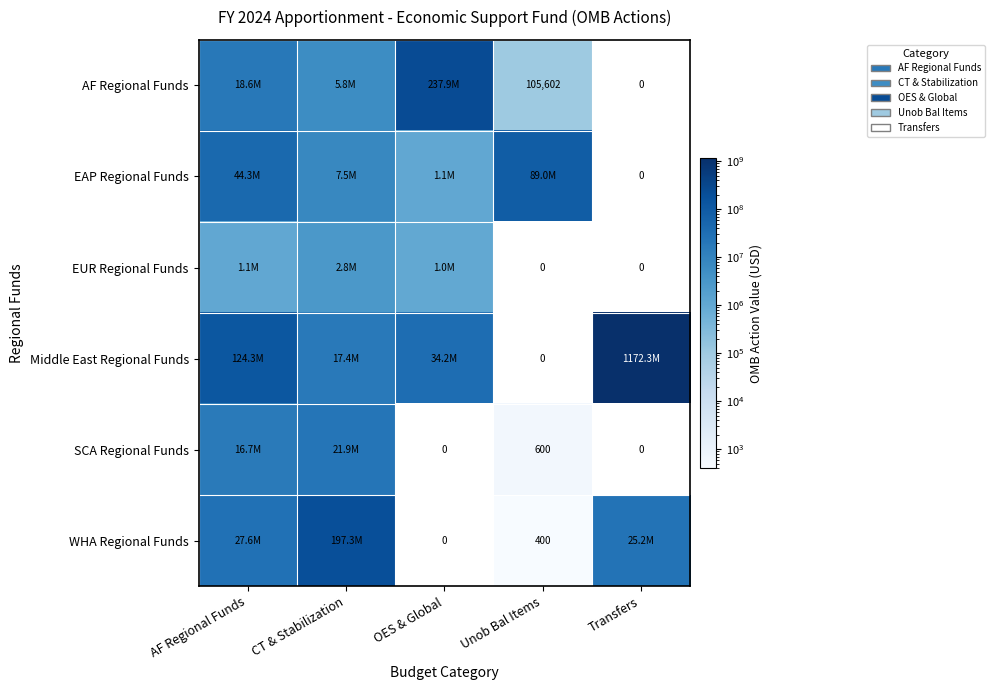

At which label is SCA Regional Funds closest to 10960000?

AF Regional Funds